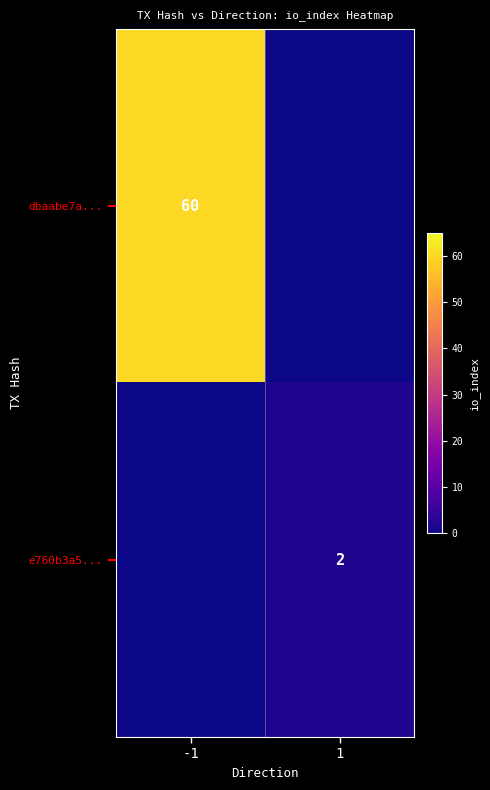

What is the spread (max minus min) of values at 1?

2